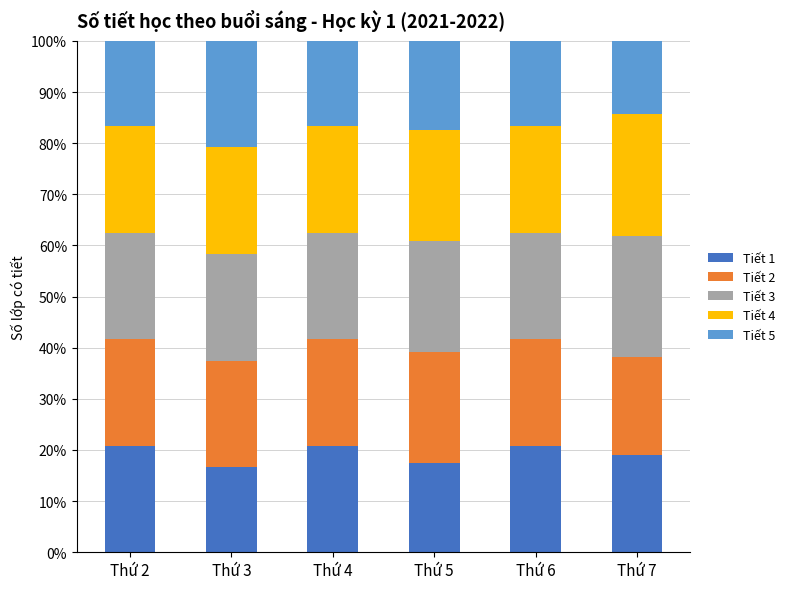

What is the total value across all series at Thứ 5?

100.0